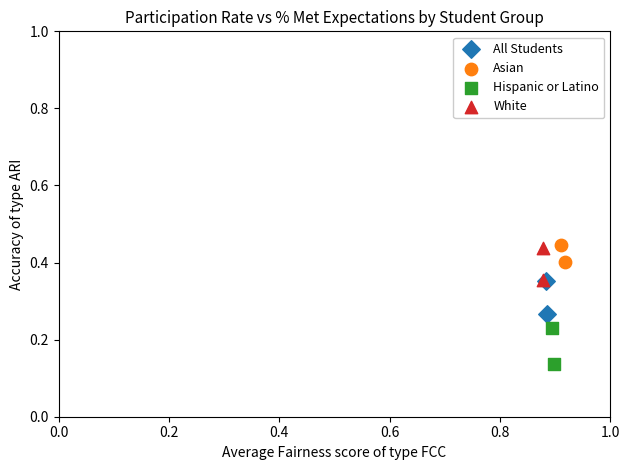

Which series has the widest spread of Y values?

Hispanic or Latino